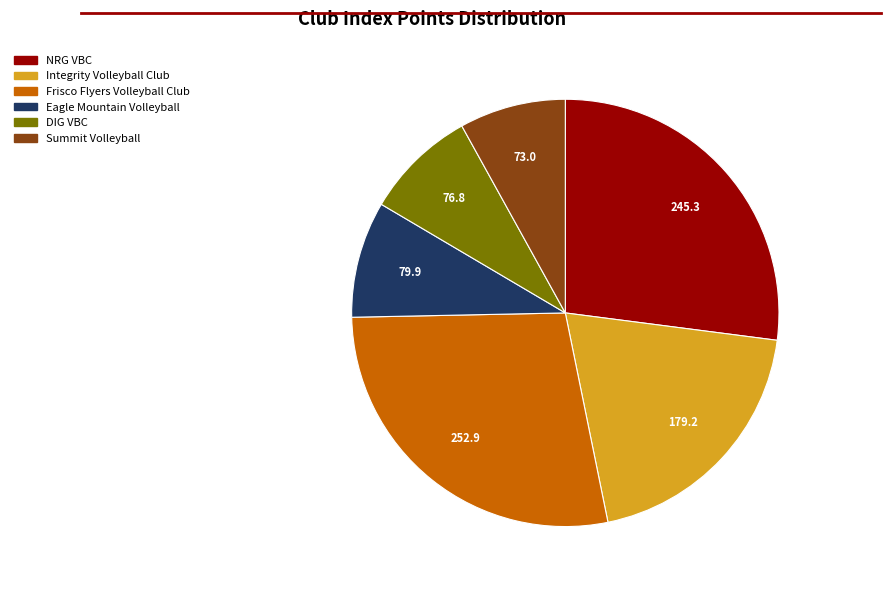

Combined, do DIG VBC and Frisco Flyers Volleyball Club account for over 50%?

No